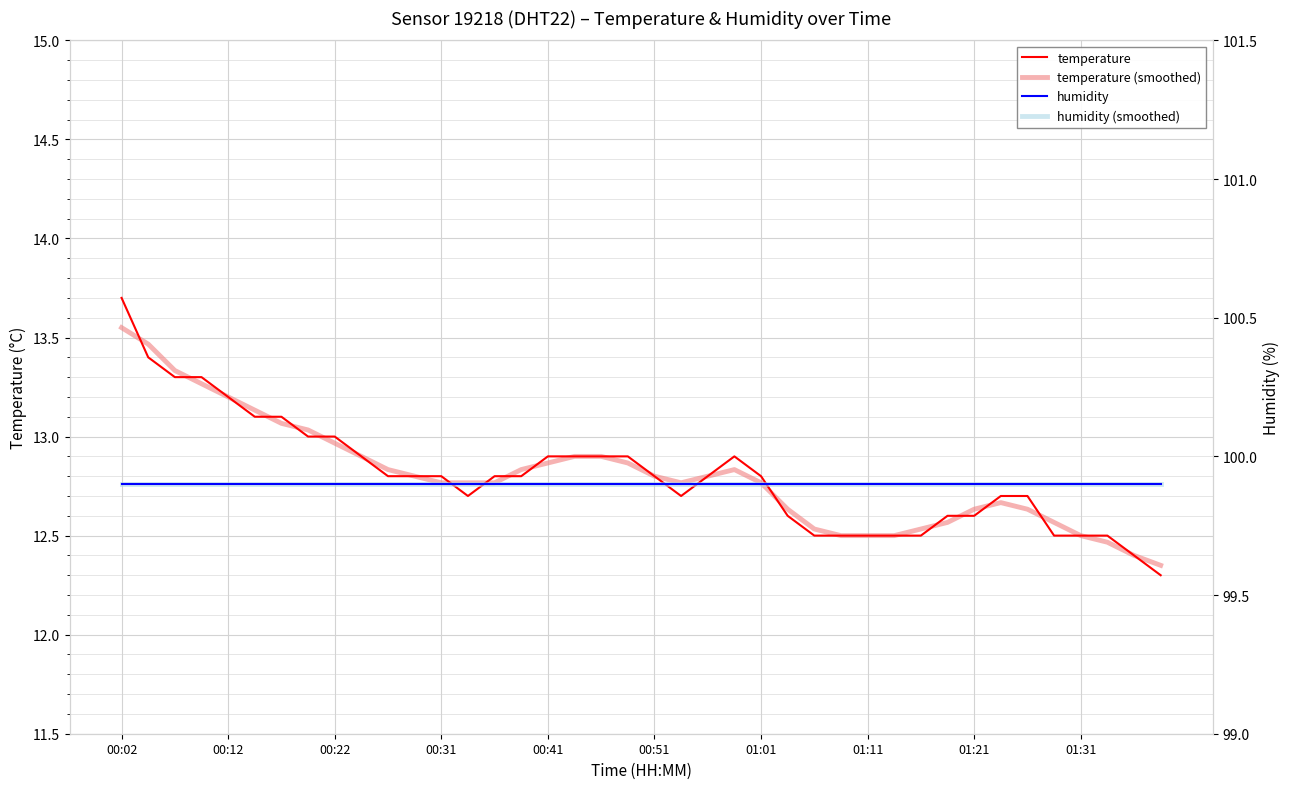

True or false: humidity (smoothed) and humidity intersect in this chart.

False